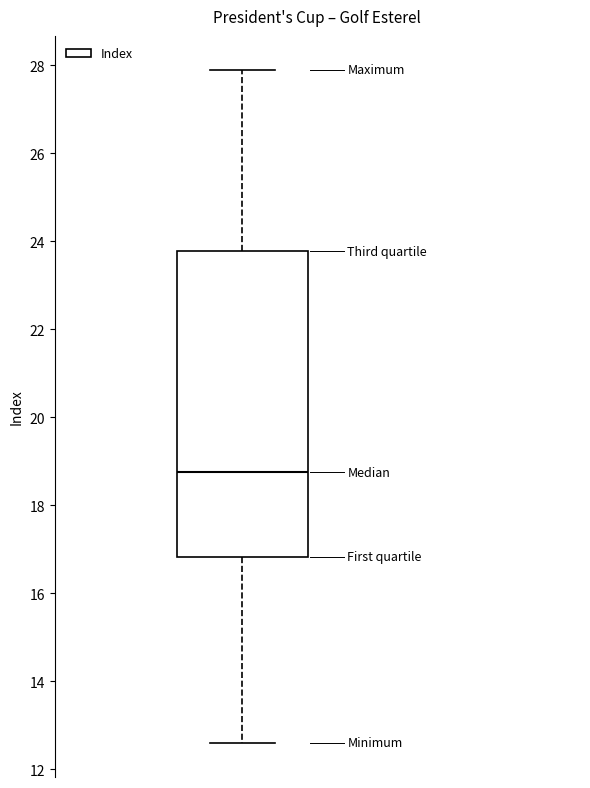

Where is the upper edge of the box on the y-axis? The values are not printed on the chart, so give them approximately, as read against the axis.

23.8